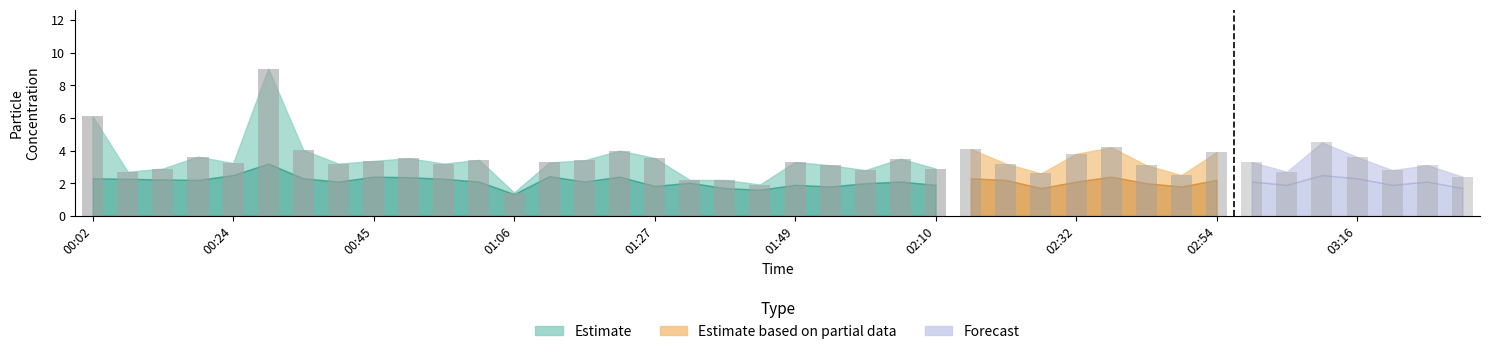

What is the highest value of the SDS_P1 series?

9.0